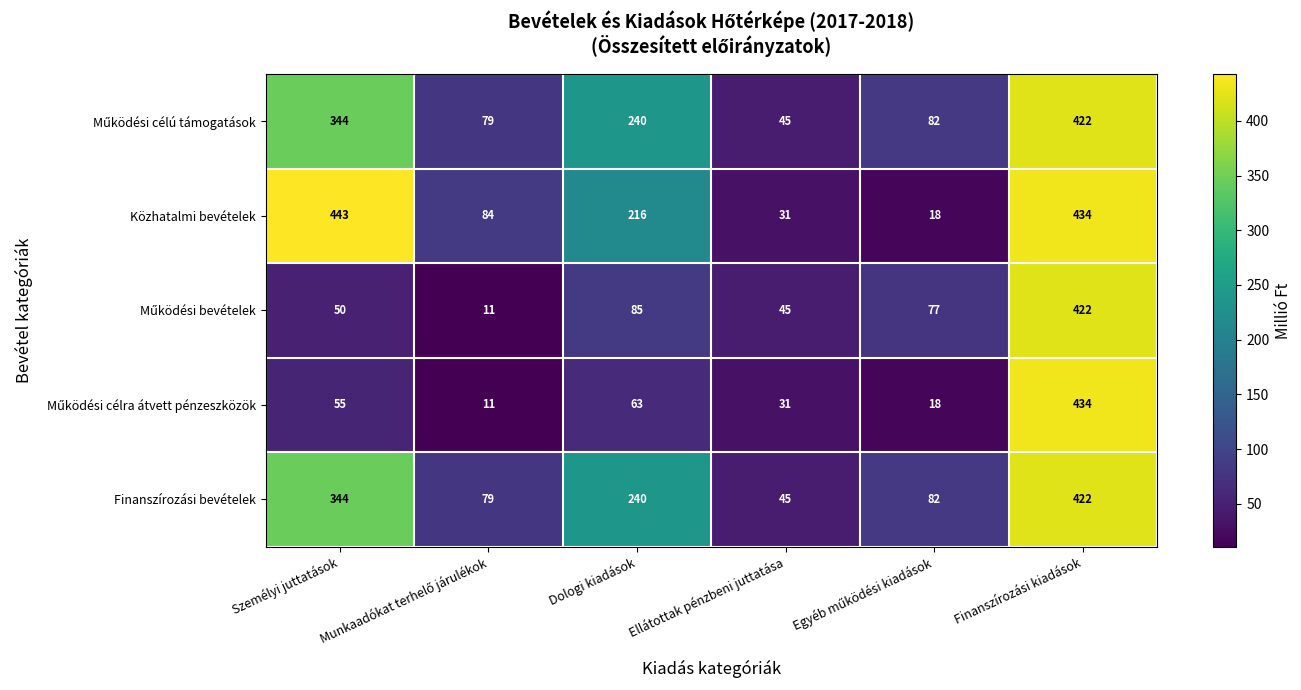

How many distinct data groups are displayed?

5